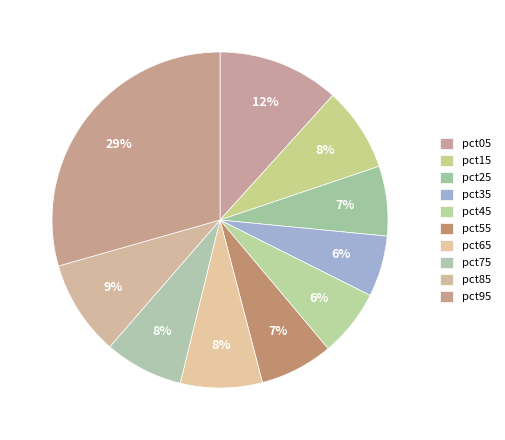

True or false: pct35 accounts for 15% of the total.

False